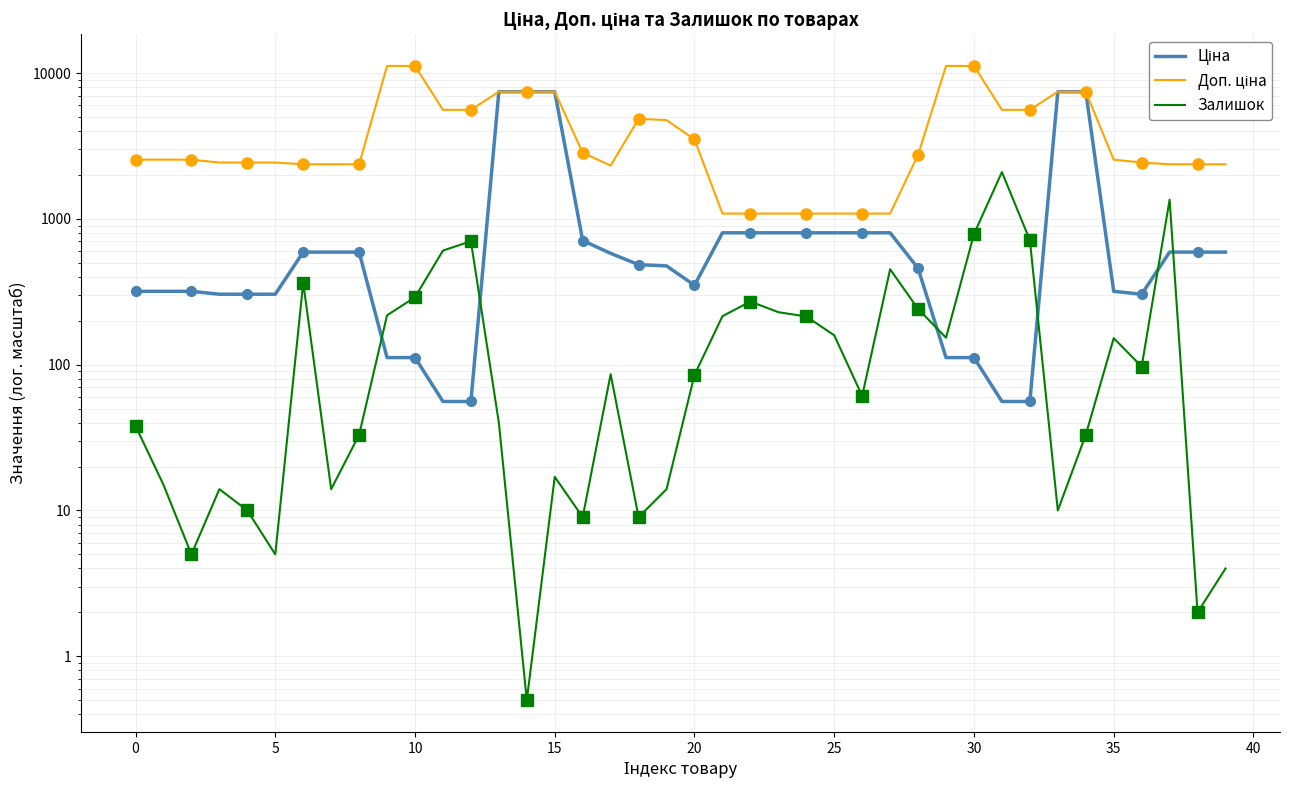

Which series changed the most between 30 and 40?

Доп. ціна